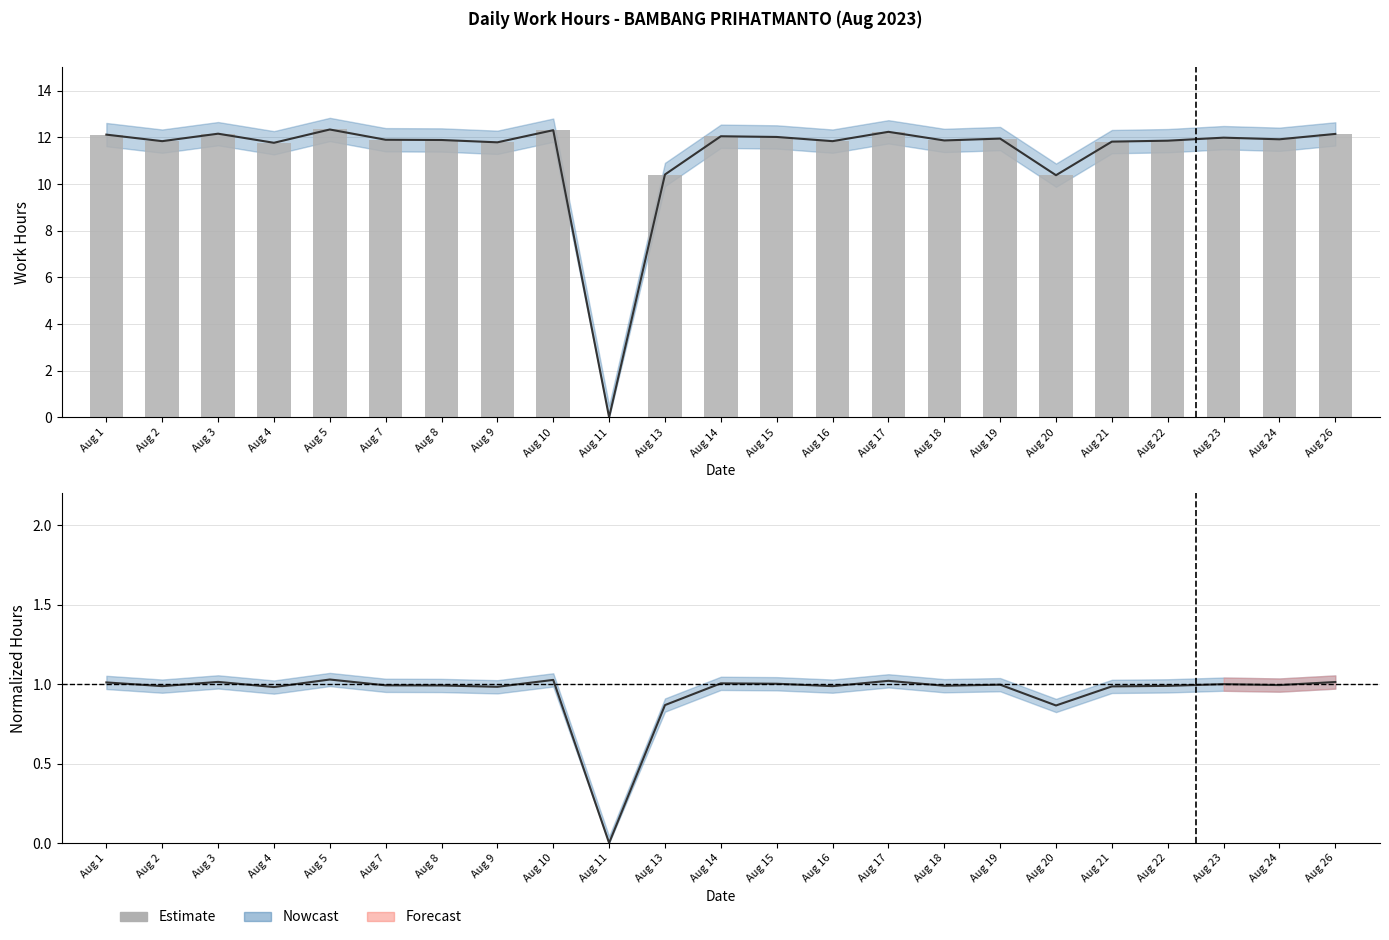

What is the sum of all values?

260.6